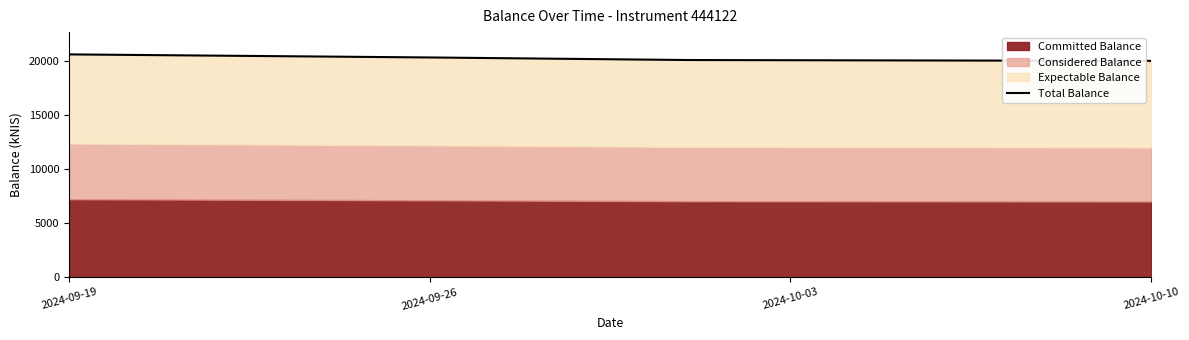

List the labels in order of value, smallest first.

2024-10-10, 2024-10-03, 2024-09-26, 2024-09-19